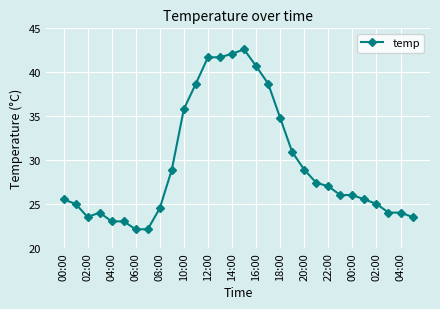

What is the greatest value displayed?

42.6